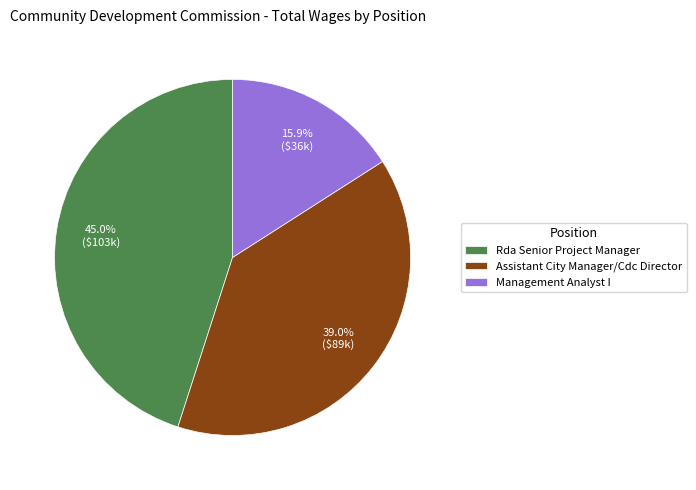

What portion of the pie excludes Rda Senior Project Manager?

55.0%